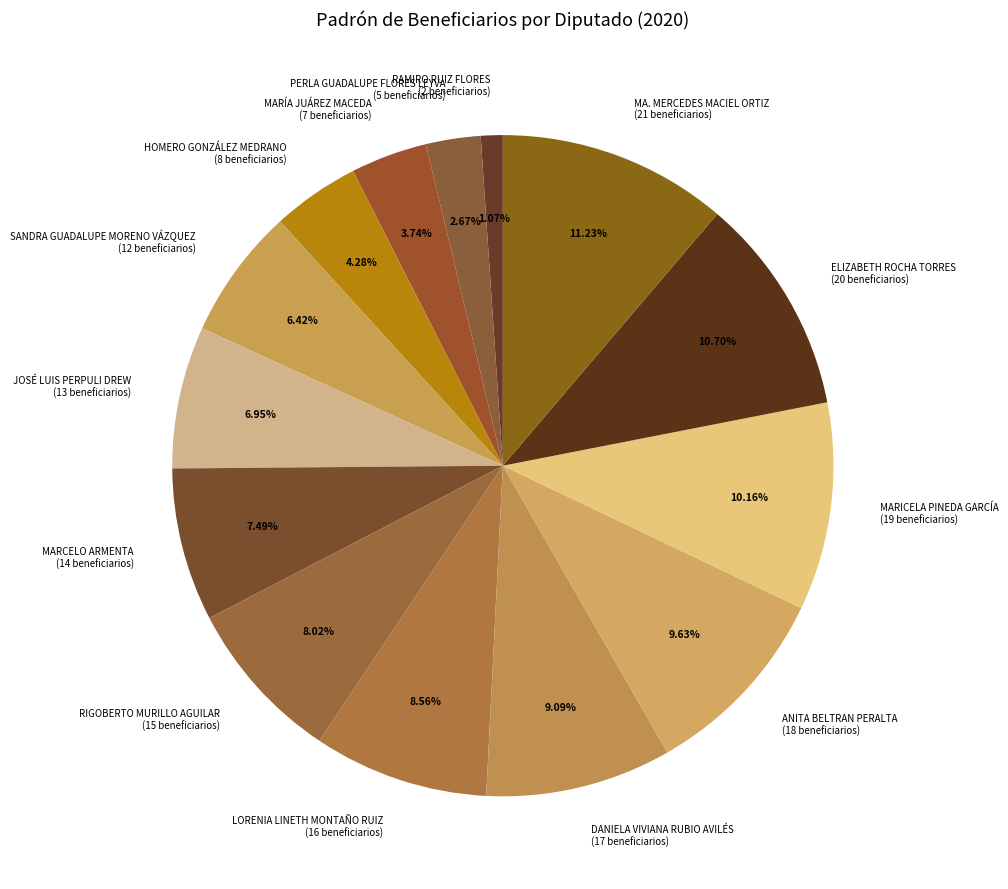

Does any single category account for the majority?

No